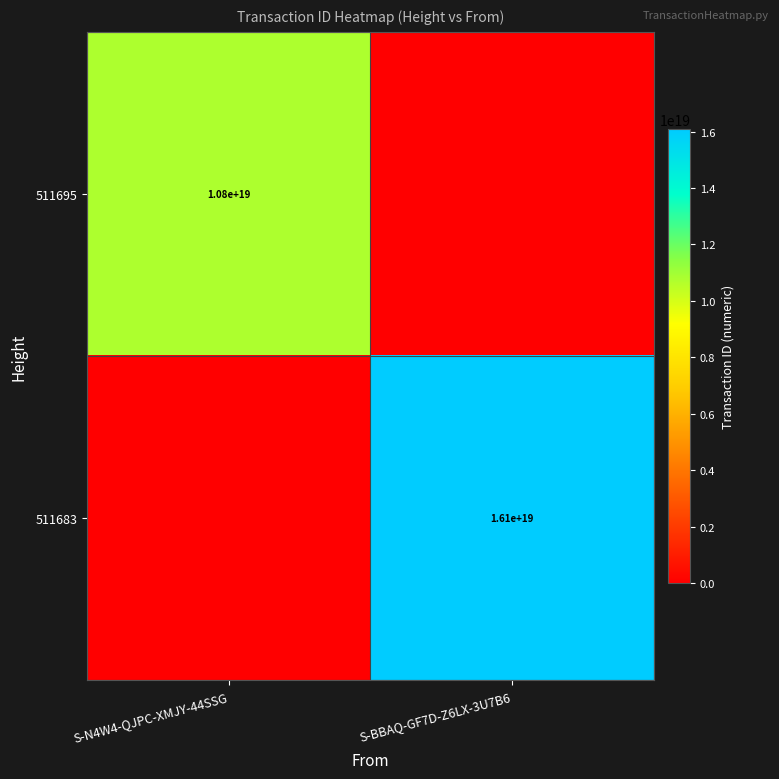

Is it true that 511683 equals 8110366267904831488 at S-BBAQ-GF7D-Z6LX-3U7B6?

False